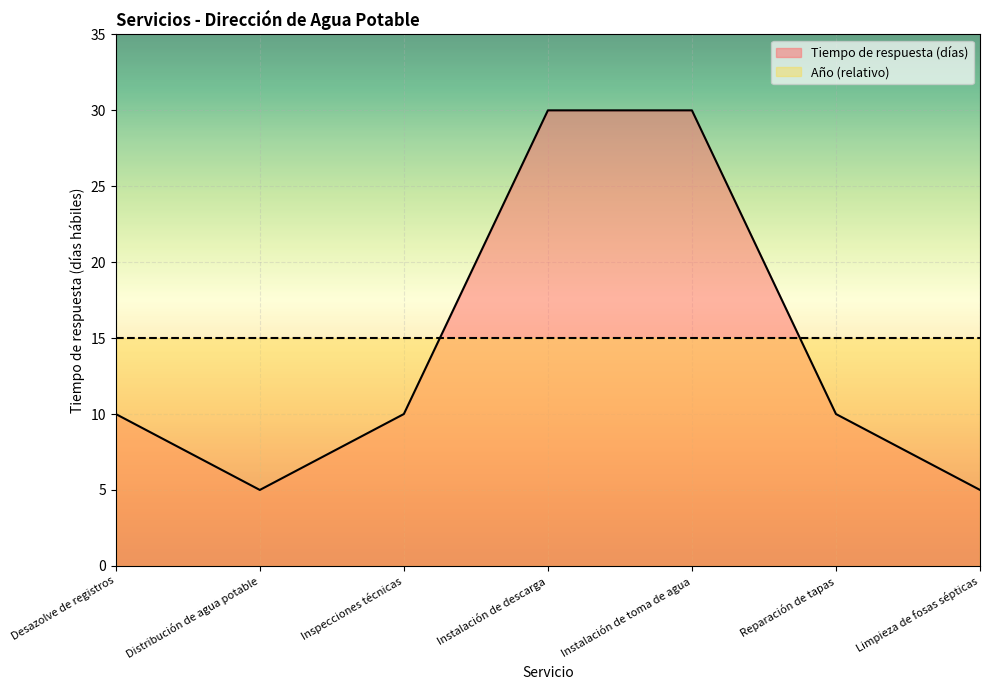

List the labels in order of value, smallest first.

Distribución de agua potable, Limpieza de fosas sépticas, Desazolve de registros, Inspecciones técnicas, Reparación de tapas, Instalación de descarga, Instalación de toma de agua